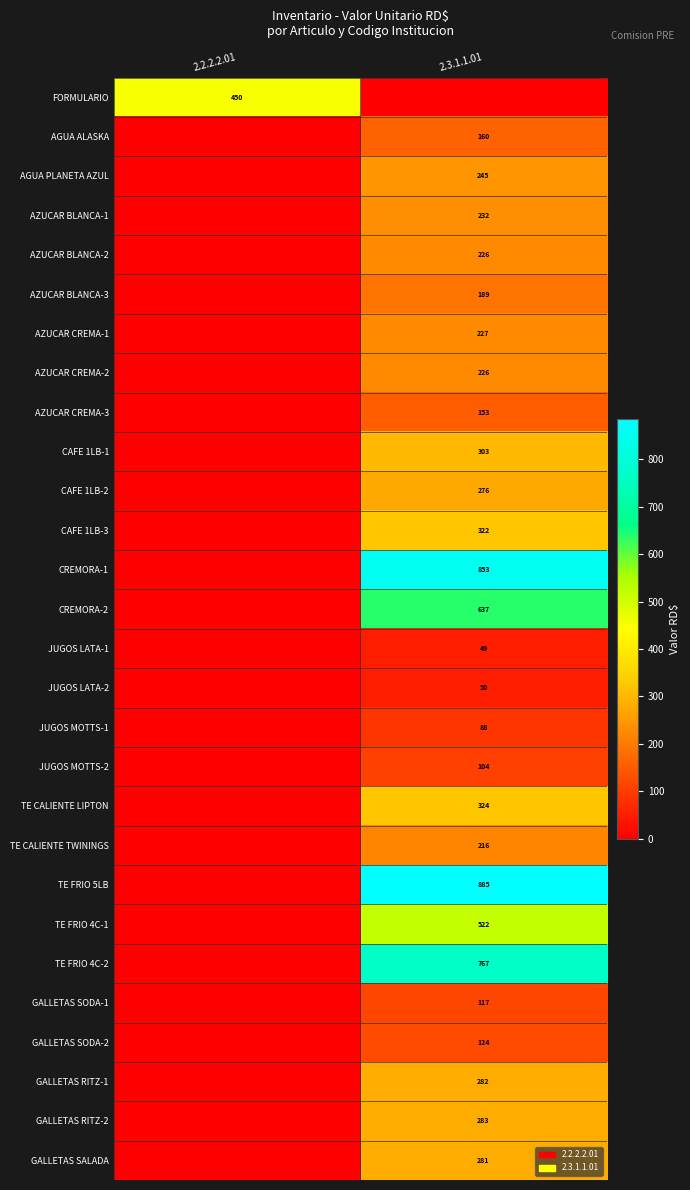

Is it true that CREMORA-1 equals 508 at 2.3.1.1.01?

False